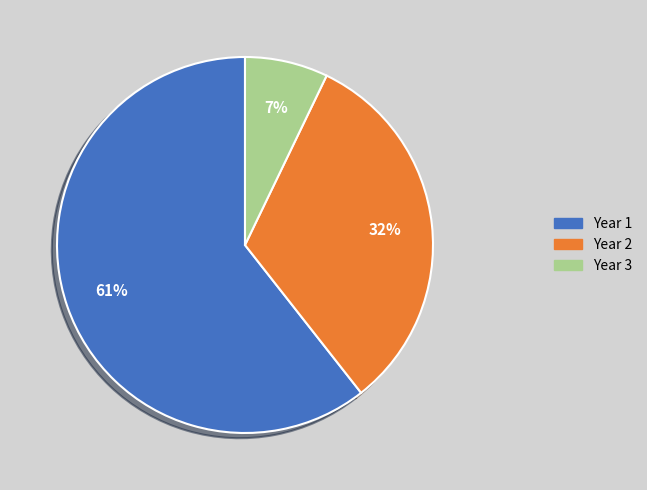

To the nearest percent, what is the average slice percentage?

33%